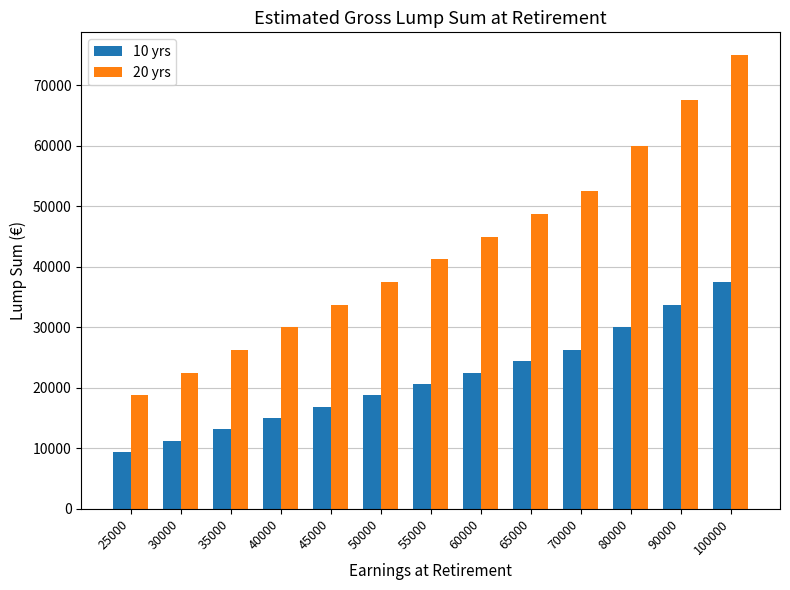

How many distinct data groups are displayed?

2